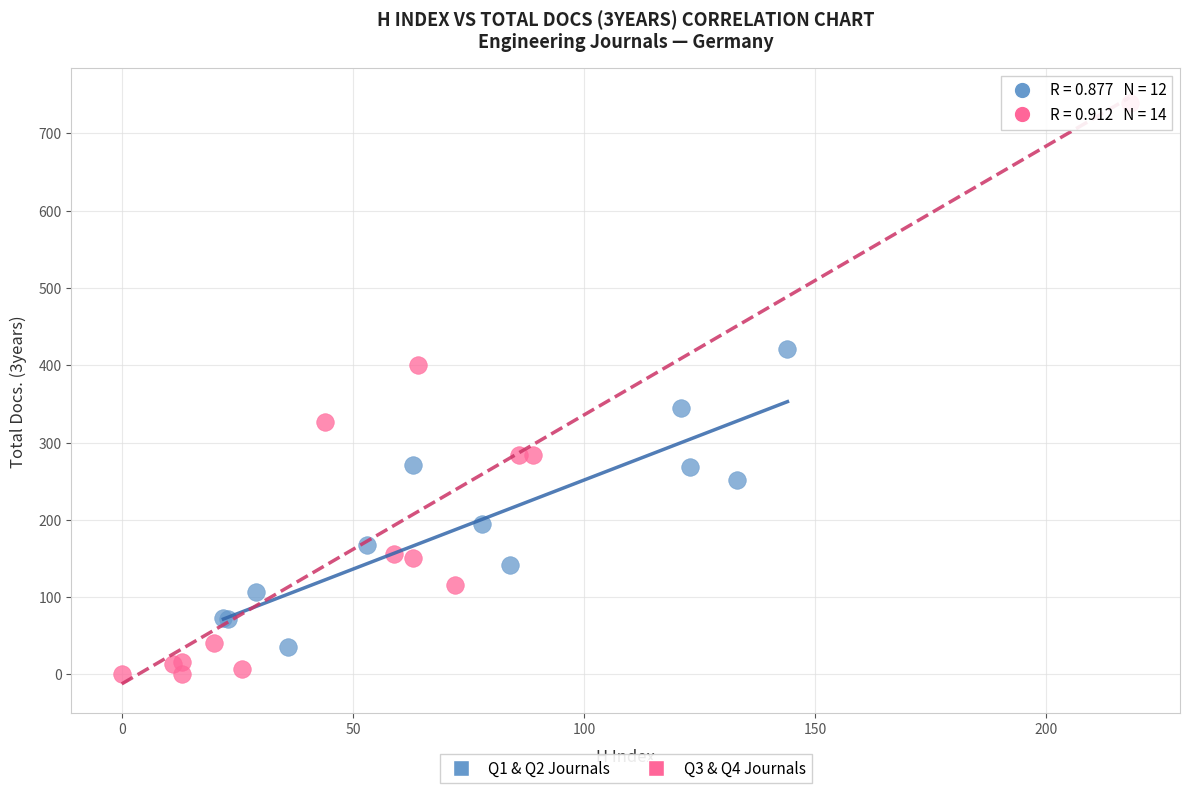

Which series reaches the maximum Y coordinate?

Q3 & Q4 Journals